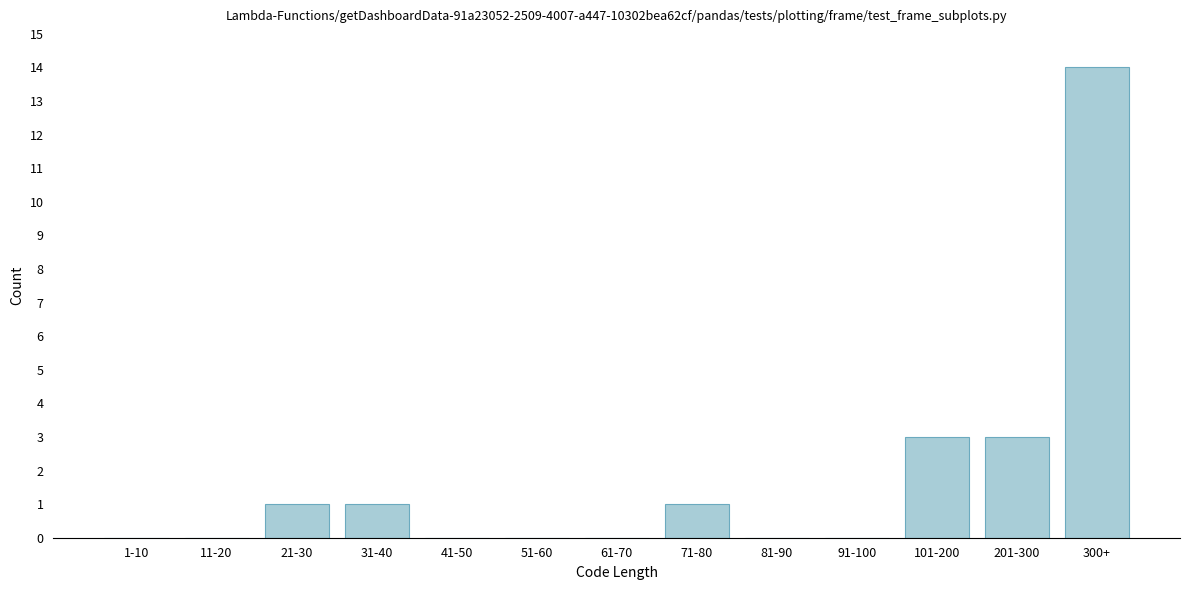

Reading left to right, what are all the values shown in this chart?

1-10=0	11-20=0	21-30=1	31-40=1	41-50=0	51-60=0	61-70=0	71-80=1	81-90=0	91-100=0	101-200=3	201-300=3	300+=14